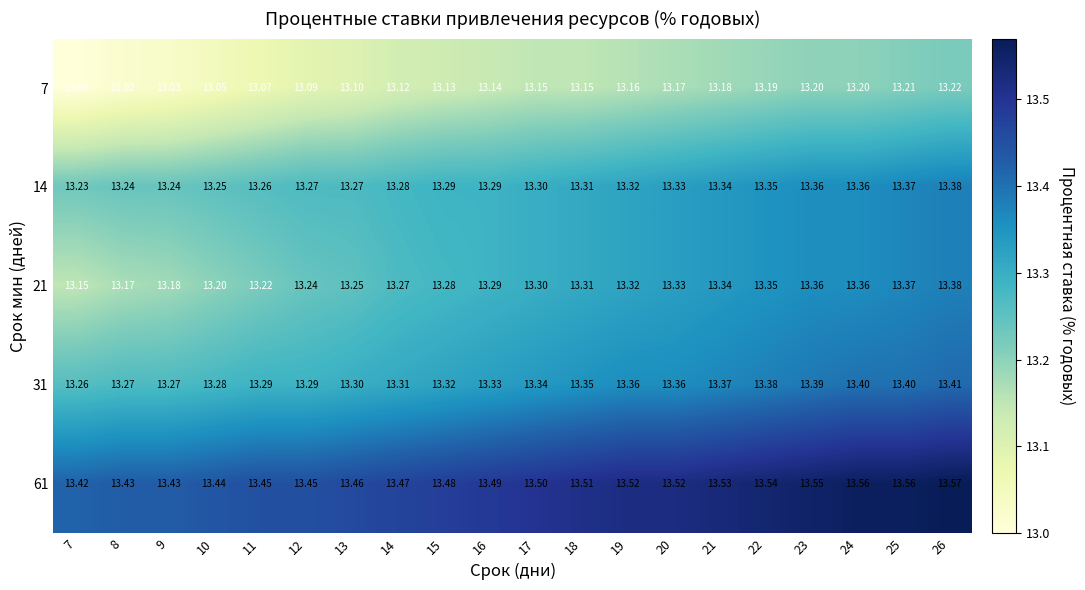

Is the value of 14 at 22 greater than the value of 21 at 19?

Yes